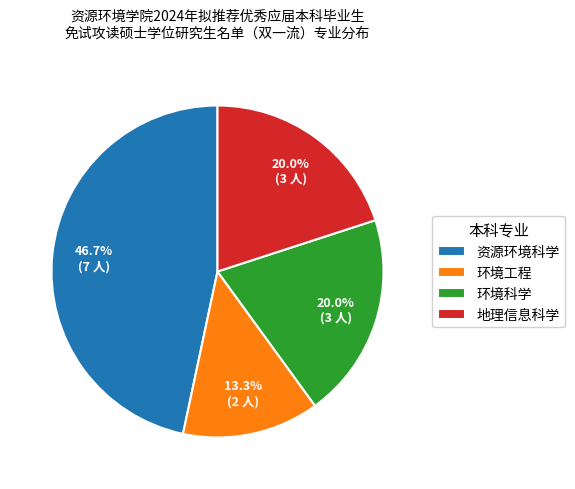

What percentage is the 环境工程 slice, to the nearest percent?

13%